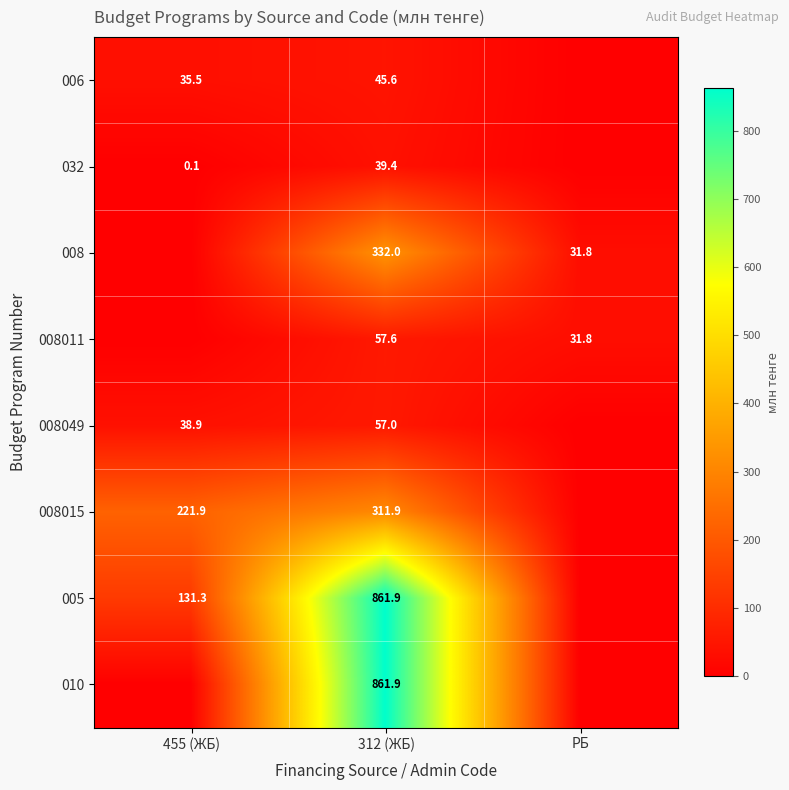

What is the sum of the 032 values at 455 (ЖБ) and 312 (ЖБ)?

39.5